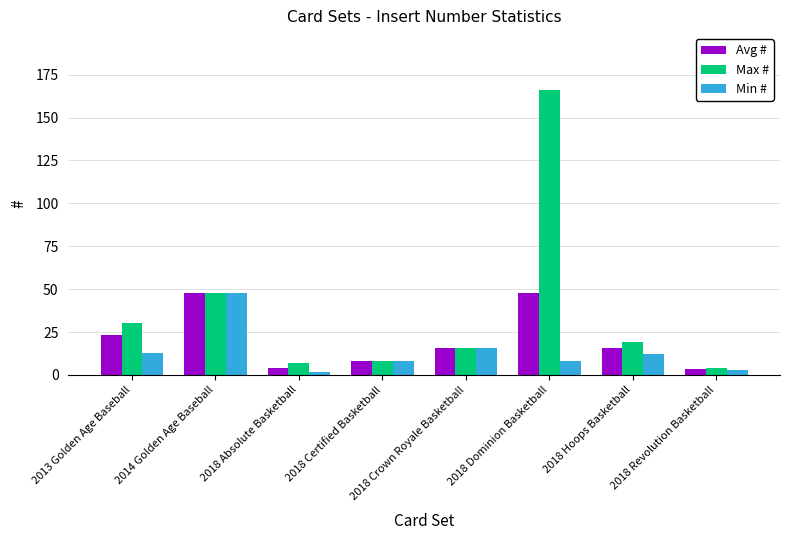

Does the chart contain stacked bars?

No